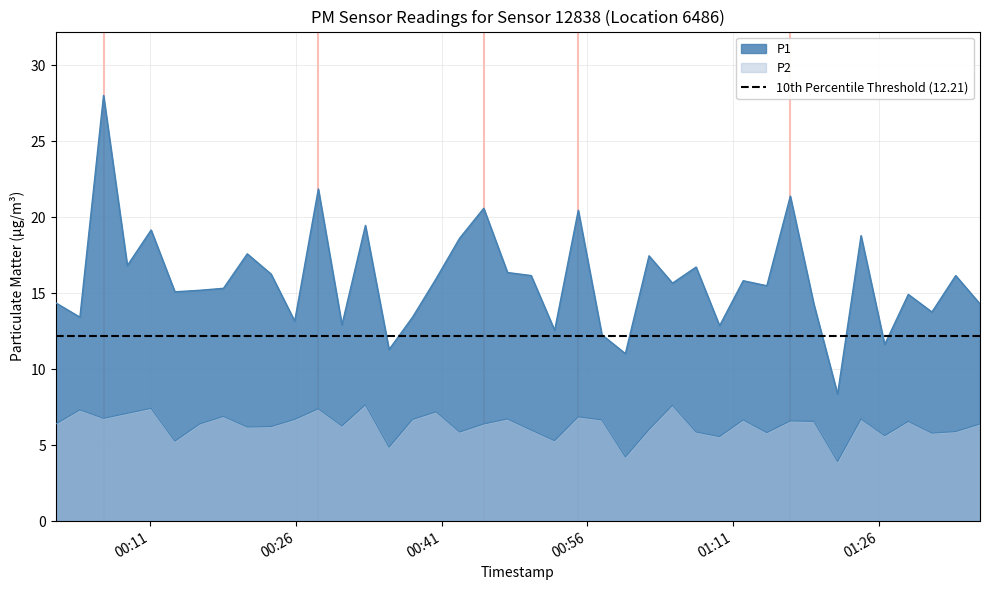

Where is the first local maximum for P1?

2022-12-18T00:06:11